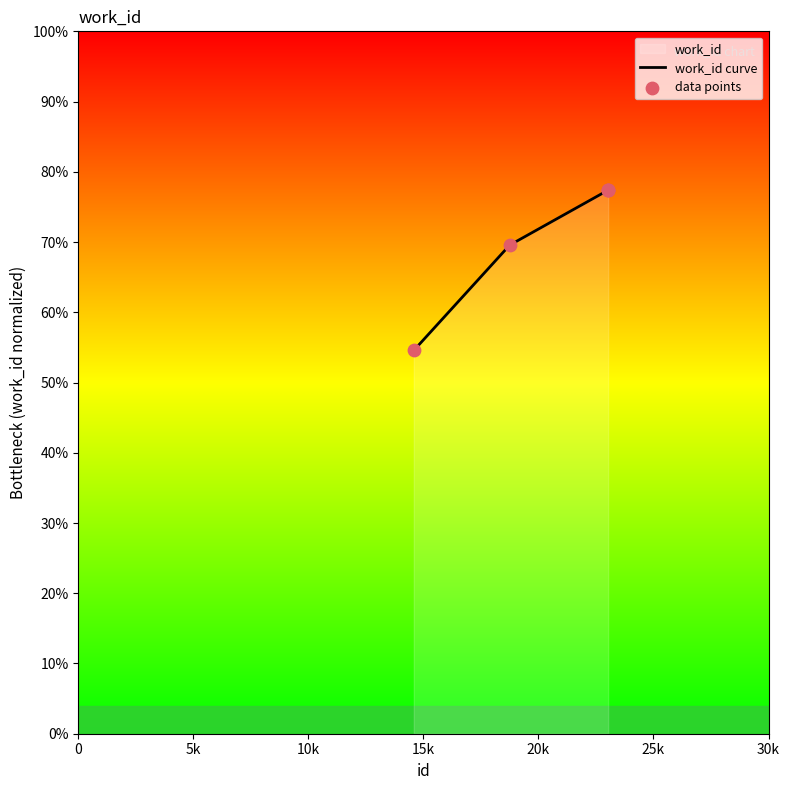

Between 23007 and 23030, which is larger?

23030